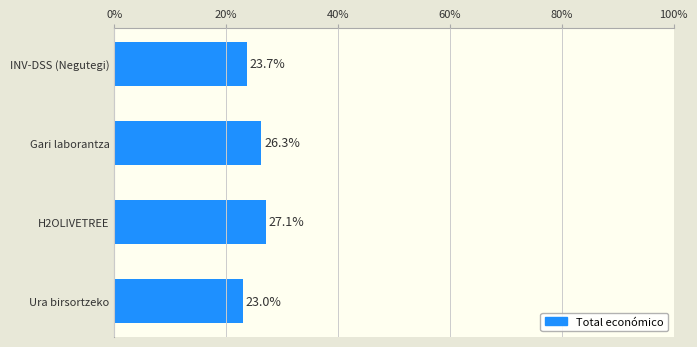

What is the label of the 3rd bar from the top?

H2OLIVETREE